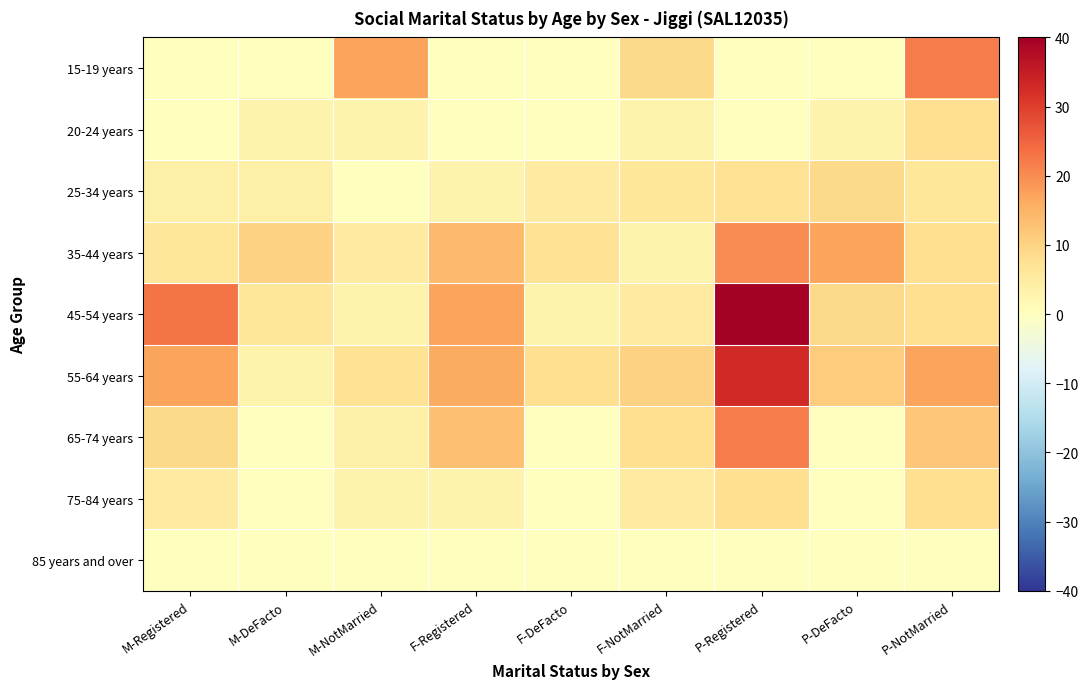

Reading left to right, extract all data points from this chart.

15-19 years: M-Registered=0	M-DeFacto=0	M-NotMarried=17	F-Registered=0	F-DeFacto=0	F-NotMarried=9	P-Registered=0	P-DeFacto=0	P-NotMarried=22
20-24 years: M-Registered=0	M-DeFacto=3	M-NotMarried=3	F-Registered=0	F-DeFacto=0	F-NotMarried=3	P-Registered=0	P-DeFacto=3	P-NotMarried=8
25-34 years: M-Registered=4	M-DeFacto=4	M-NotMarried=0	F-Registered=3	F-DeFacto=5	F-NotMarried=6	P-Registered=7	P-DeFacto=9	P-NotMarried=6
35-44 years: M-Registered=6	M-DeFacto=10	M-NotMarried=5	F-Registered=14	F-DeFacto=7	F-NotMarried=3	P-Registered=20	P-DeFacto=17	P-NotMarried=8
45-54 years: M-Registered=23	M-DeFacto=6	M-NotMarried=3	F-Registered=17	F-DeFacto=3	F-NotMarried=5	P-Registered=40	P-DeFacto=9	P-NotMarried=8
55-64 years: M-Registered=17	M-DeFacto=3	M-NotMarried=7	F-Registered=16	F-DeFacto=8	F-NotMarried=10	P-Registered=33	P-DeFacto=11	P-NotMarried=17
65-74 years: M-Registered=9	M-DeFacto=0	M-NotMarried=4	F-Registered=13	F-DeFacto=0	F-NotMarried=8	P-Registered=22	P-DeFacto=0	P-NotMarried=12
75-84 years: M-Registered=5	M-DeFacto=0	M-NotMarried=3	F-Registered=3	F-DeFacto=0	F-NotMarried=5	P-Registered=8	P-DeFacto=0	P-NotMarried=8
85 years and over: M-Registered=0	M-DeFacto=0	M-NotMarried=0	F-Registered=0	F-DeFacto=0	F-NotMarried=0	P-Registered=0	P-DeFacto=0	P-NotMarried=0